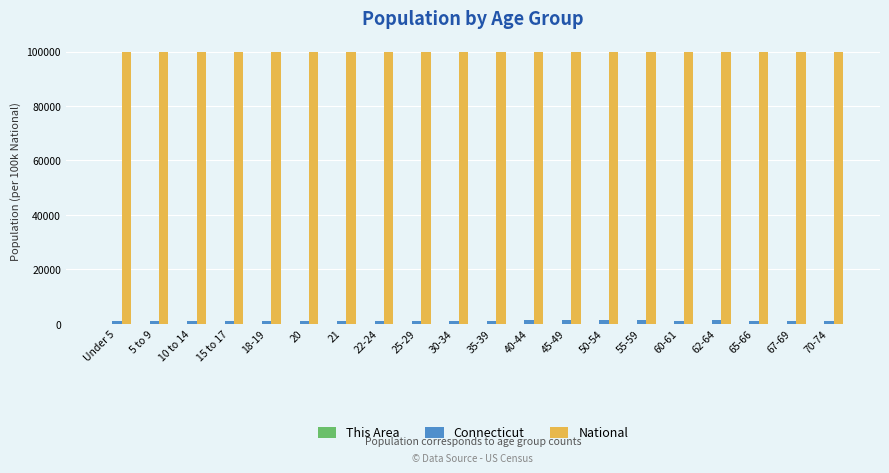

What is the highest value of the National series?

100000.0